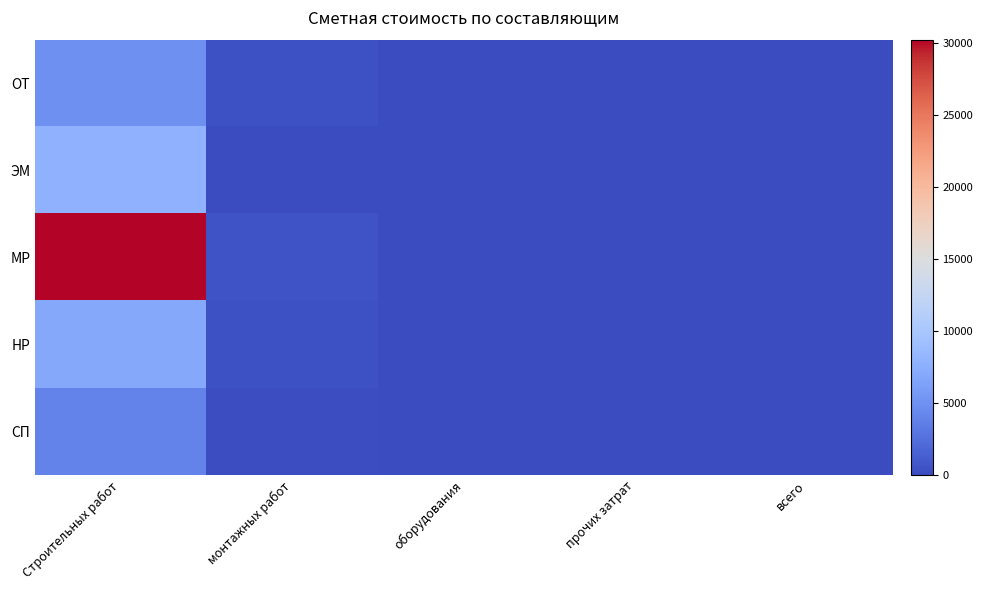

Reading left to right, extract all data points from this chart.

ОТ: Строительных работ=4923.7	монтажных работ=394.4	оборудования=0.0	прочих затрат=0.0	всего=0.0
ЭМ: Строительных работ=7857.6	монтажных работ=44.1	оборудования=0.0	прочих затрат=0.0	всего=0.0
МР: Строительных работ=30240.7	монтажных работ=567.7	оборудования=0.0	прочих затрат=0.0	всего=0.0
НР: Строительных работ=6885.6	монтажных работ=397.0	оборудования=0.0	прочих затрат=0.0	всего=0.0
СП: Строительных работ=3951.8	монтажных работ=206.6	оборудования=0.0	прочих затрат=0.0	всего=0.0